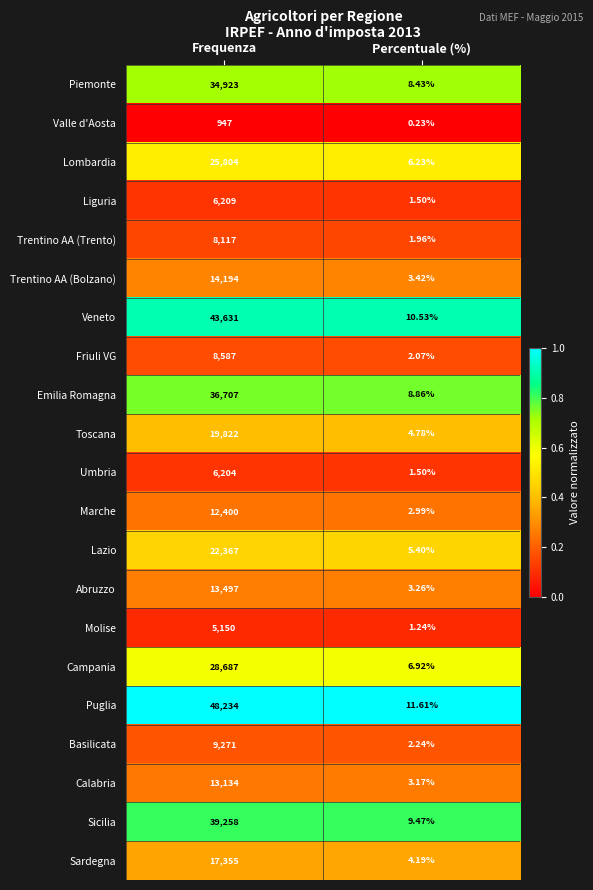

List the labels in order of Emilia Romagna value, smallest first.

Percentuale (%), Frequenza